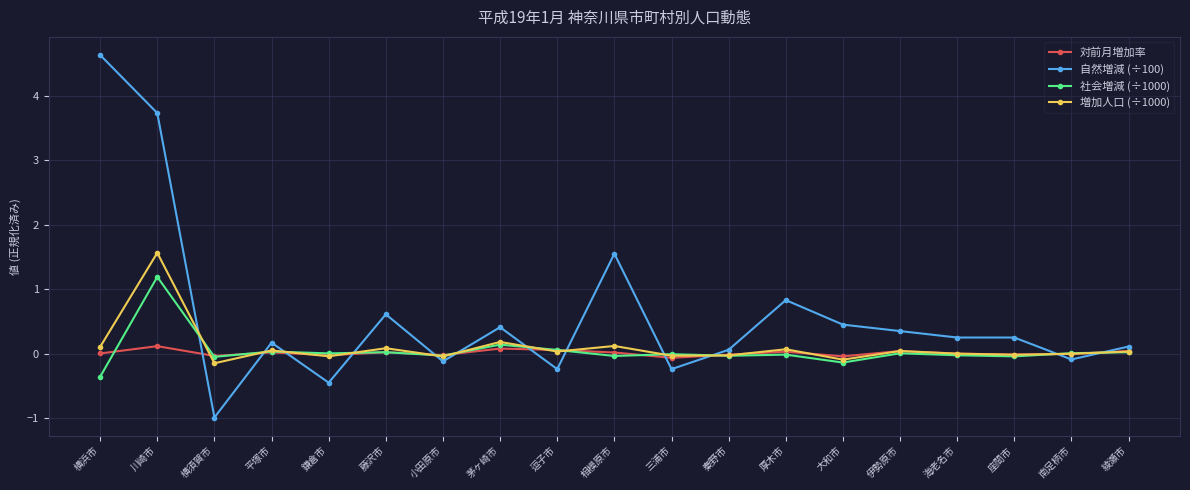

What is the label of the 6th point from the right?

大和市